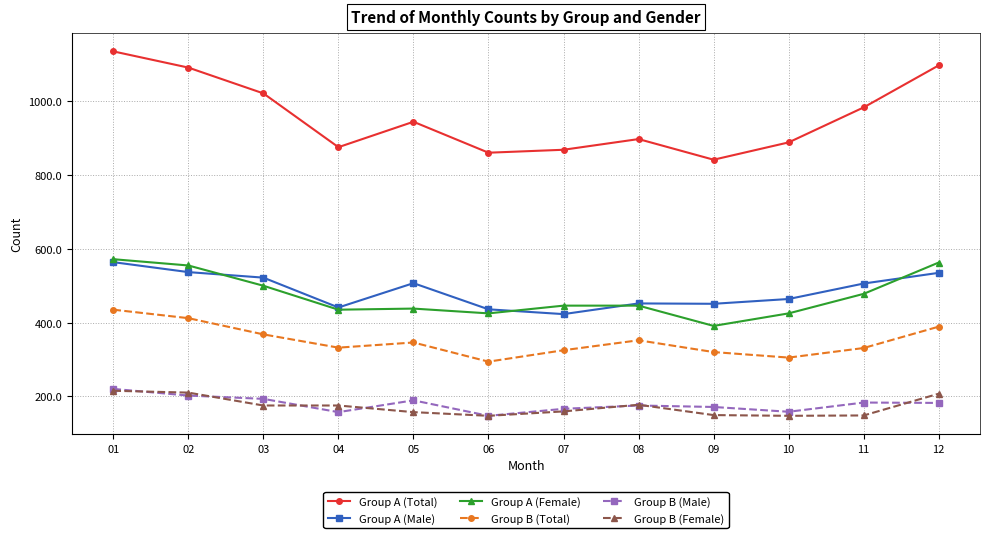

Is it true that Group B (Male) equals 157 at 04?

True